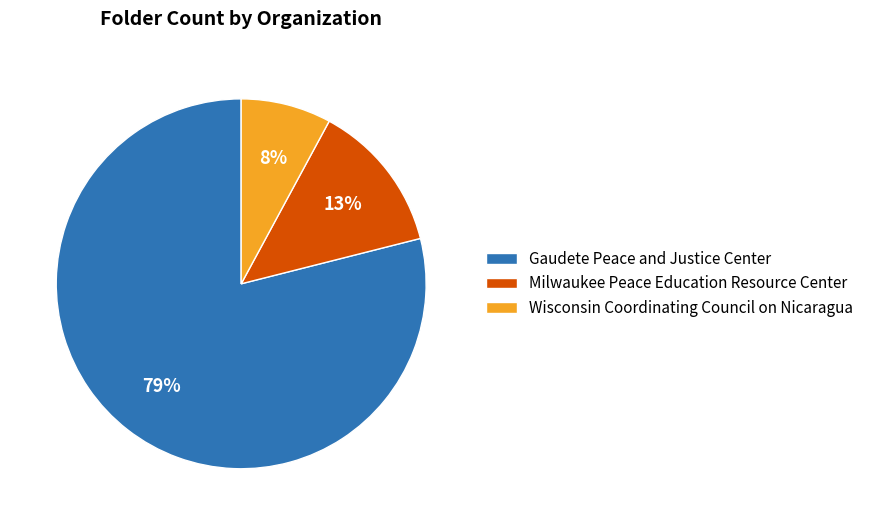

Count the number of slices in the pie.

3